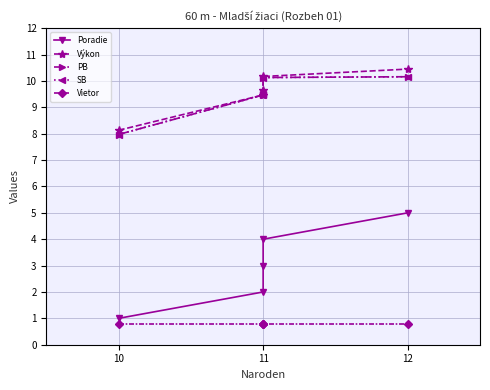

True or false: PB has more than 1 points higher than both neighbors.

False